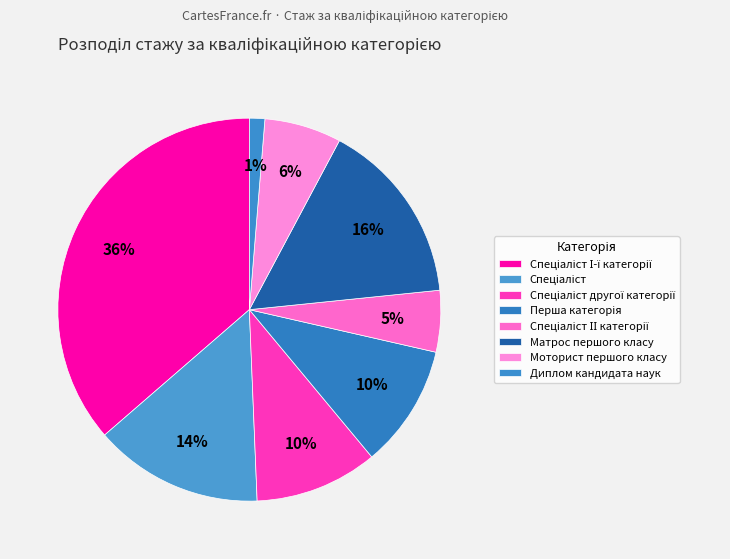

Does any single category account for the majority?

No